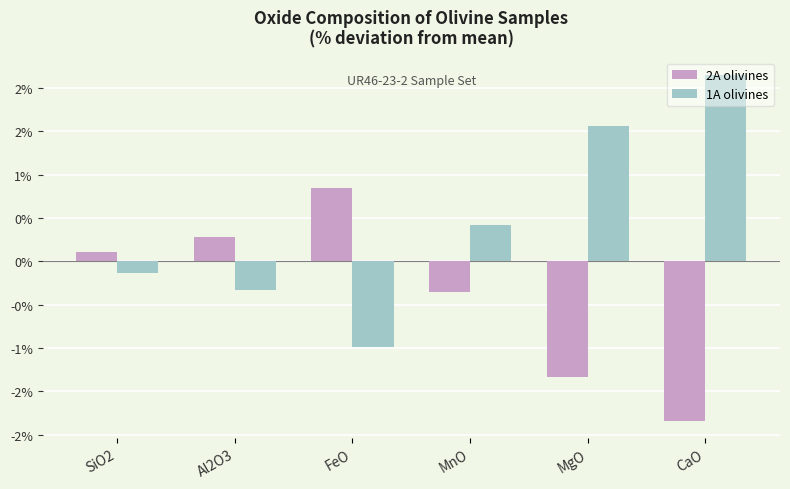

What is the average value of the 1A olivines series?

0.4